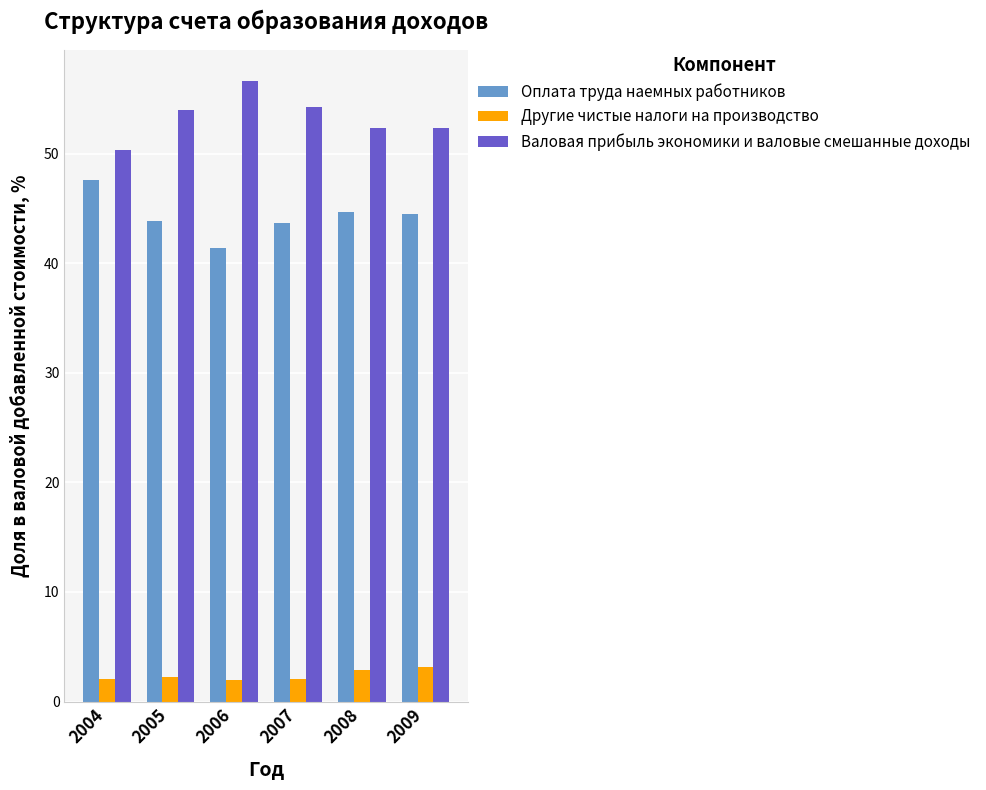

What is the sum of the Другие чистые налоги на производство values at 2009 and 2007?

5.2